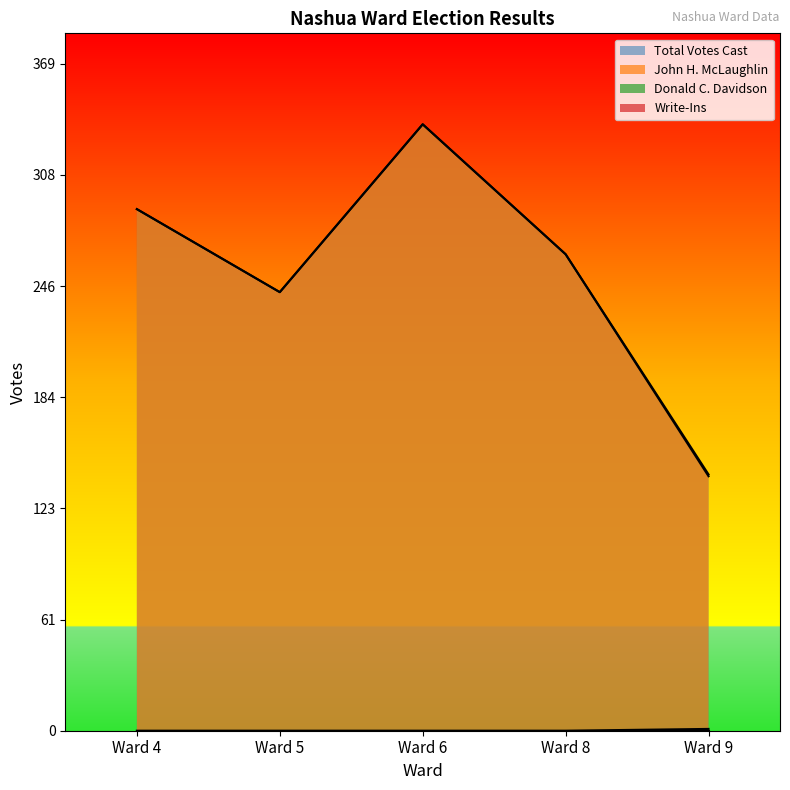

True or false: John H. McLaughlin has a value of 336 at Ward 6.

True